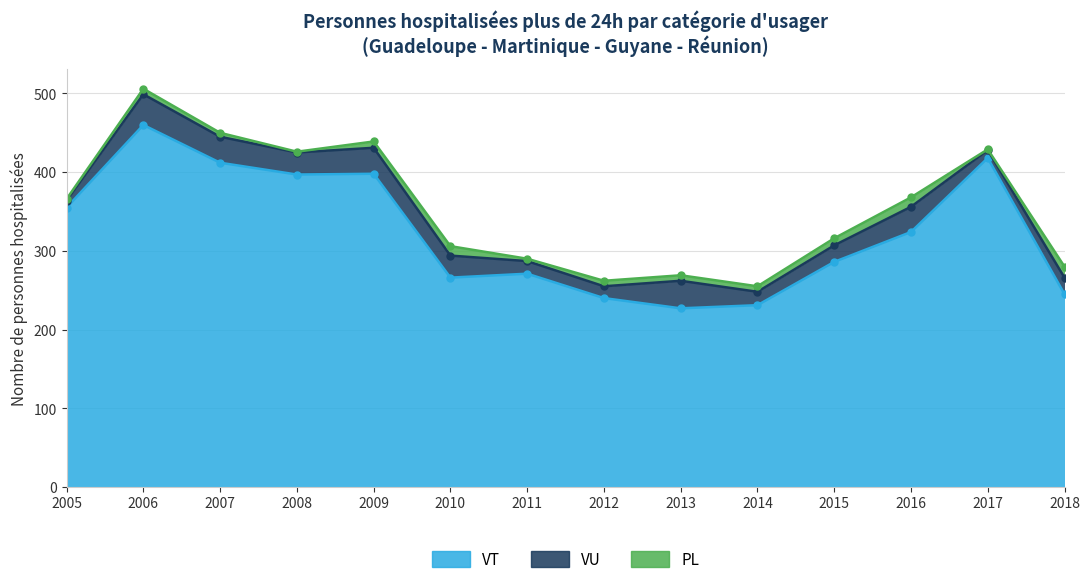

At which label is PL closest to 7?

2006